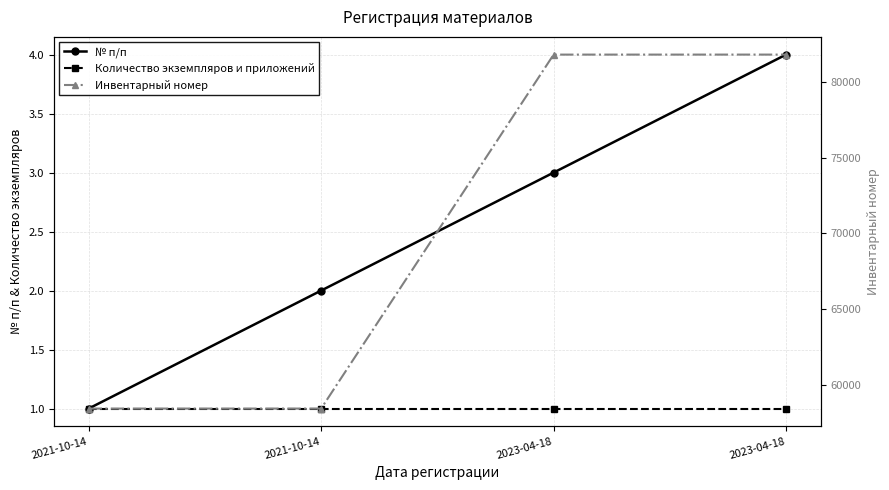

Reading left to right, what are all the values shown in this chart?

№ п/п: 1	2	3	4
Количество экземпляров и приложений: 1	1	1	1
Инвентарный номер: 58424	58425	81796	81797